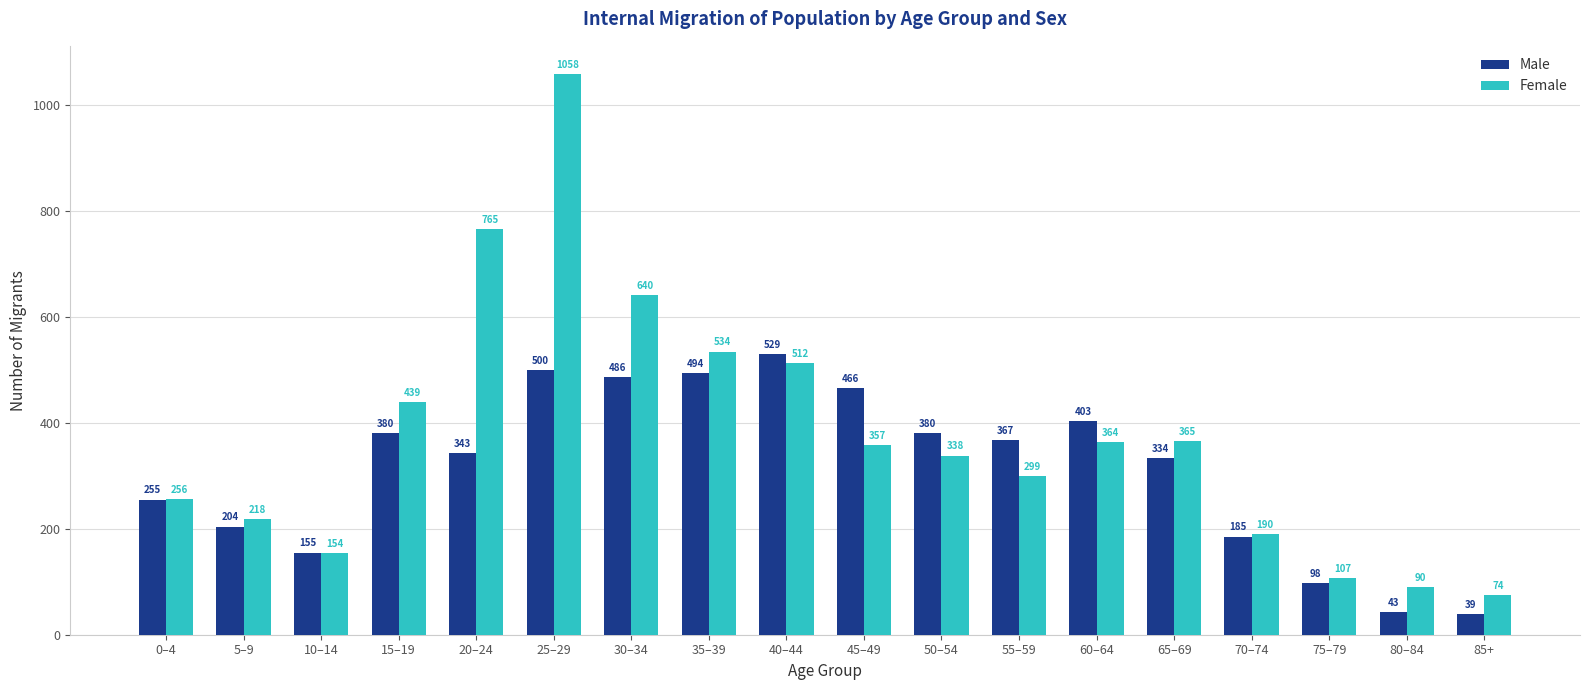

At which label does Female first exceed 357?

15–19